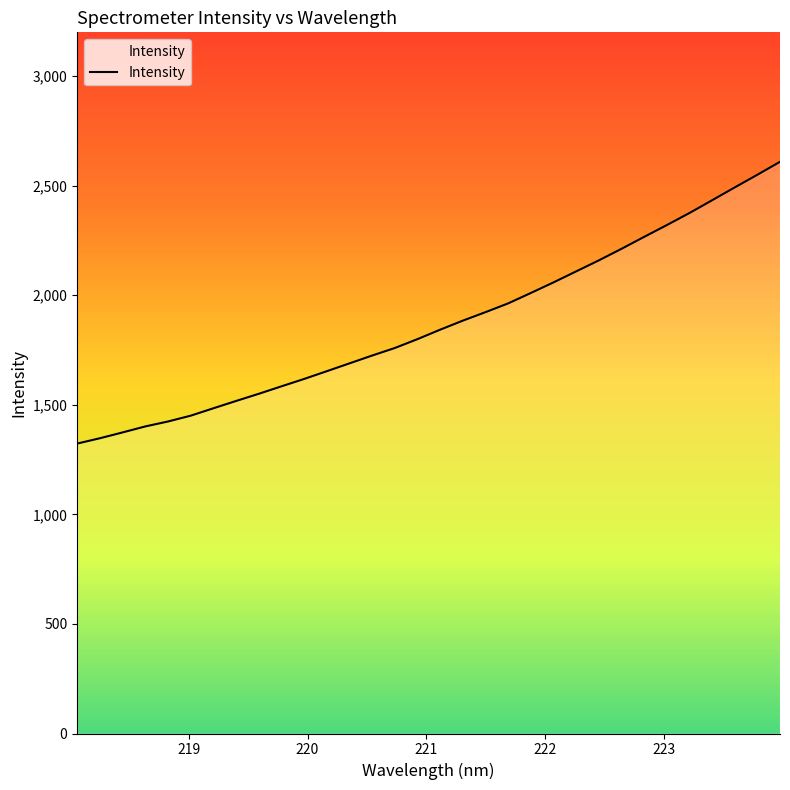

What is the minimum value shown in the chart?

1323.1